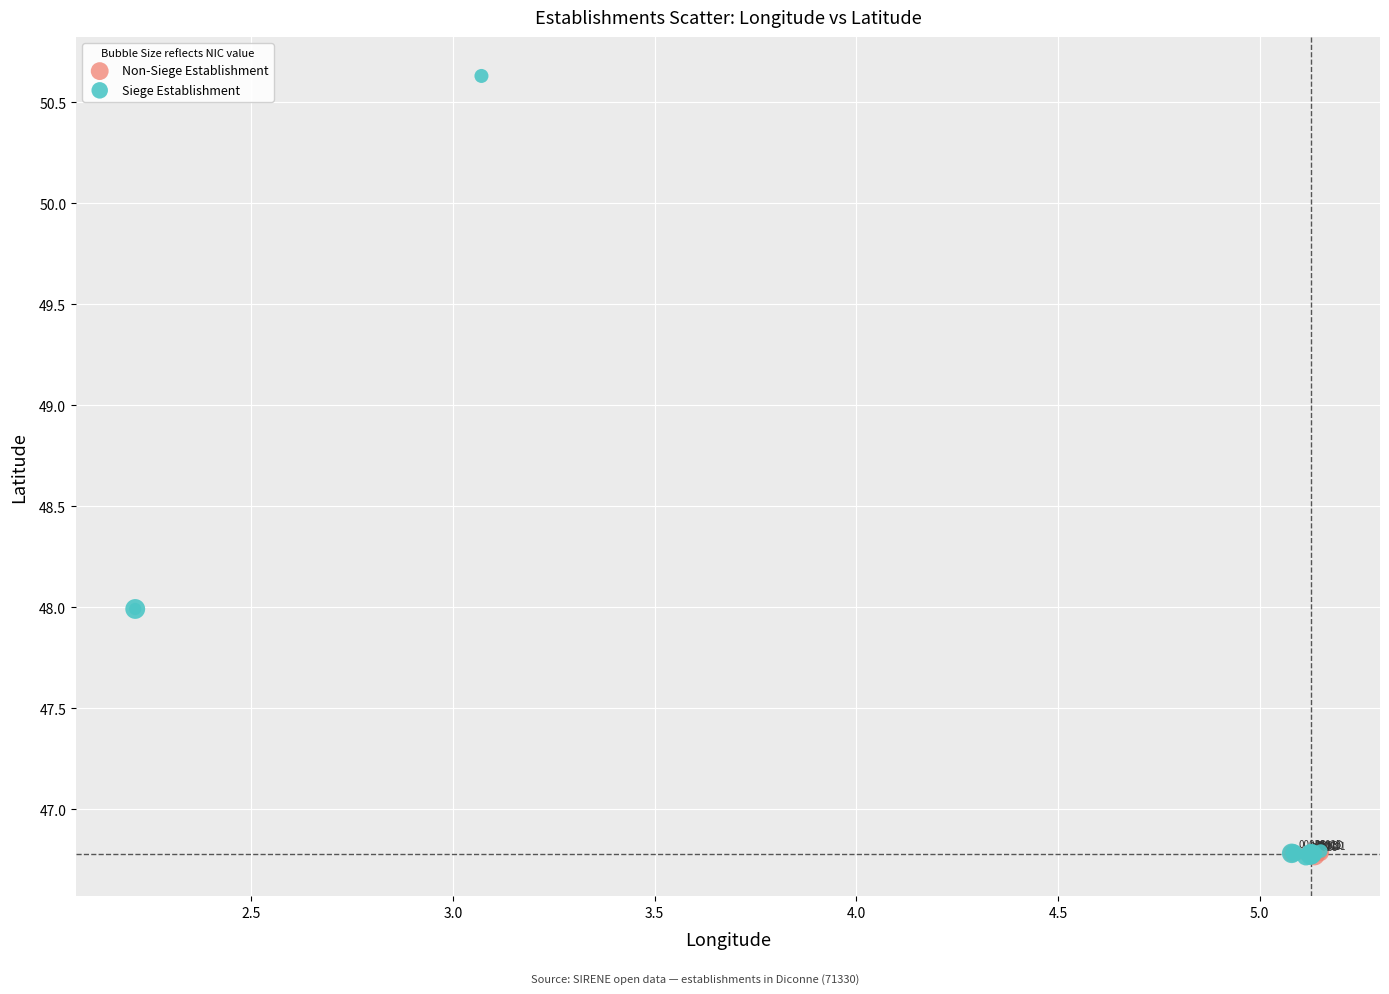

Which series has the widest spread of Y values?

Siege Establishment